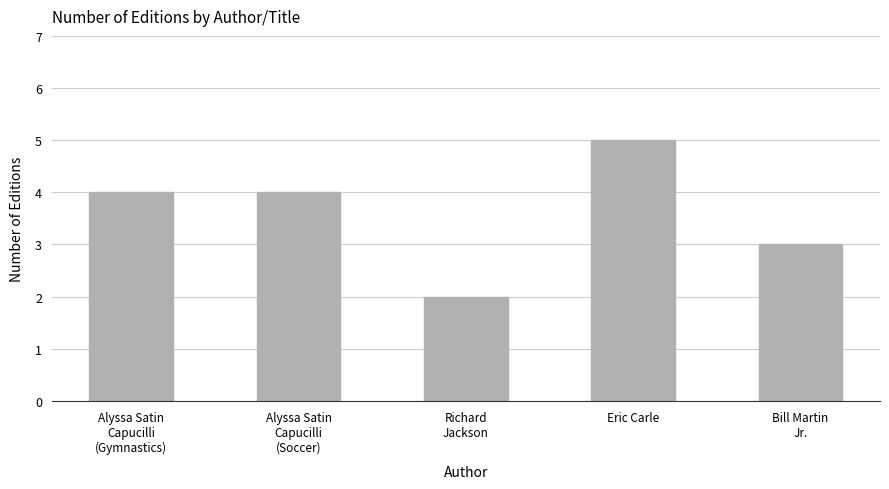

Which category has the lowest value across all series?

Richard
Jackson